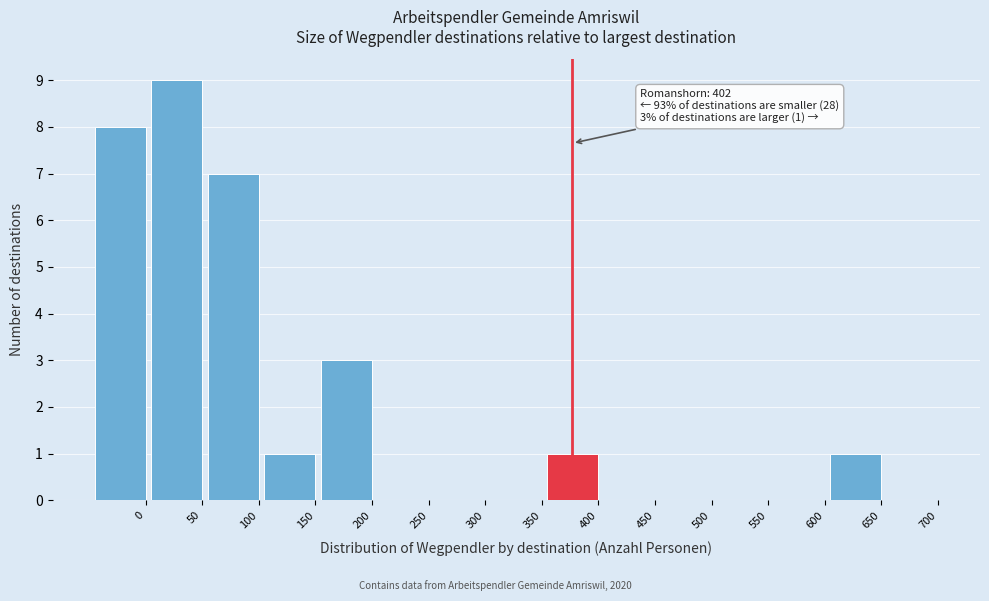

Reading left to right, transcribe all the data shown in this chart.

0=8	50=9	100=7	150=1	200=3	250=0	300=0	350=0	400=1	450=0	500=0	550=0	600=0	650=1	700=0